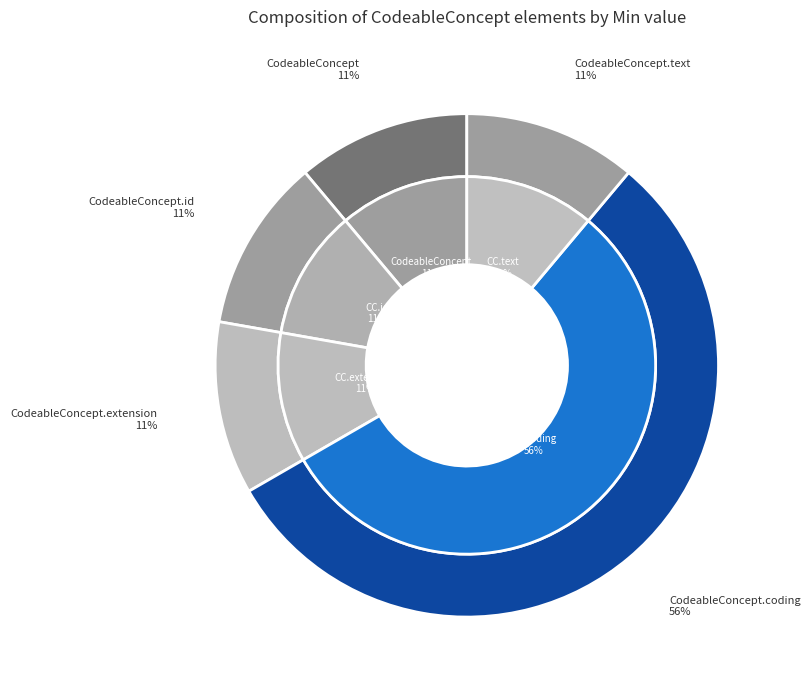

Which slice is the smallest?

CodeableConcept